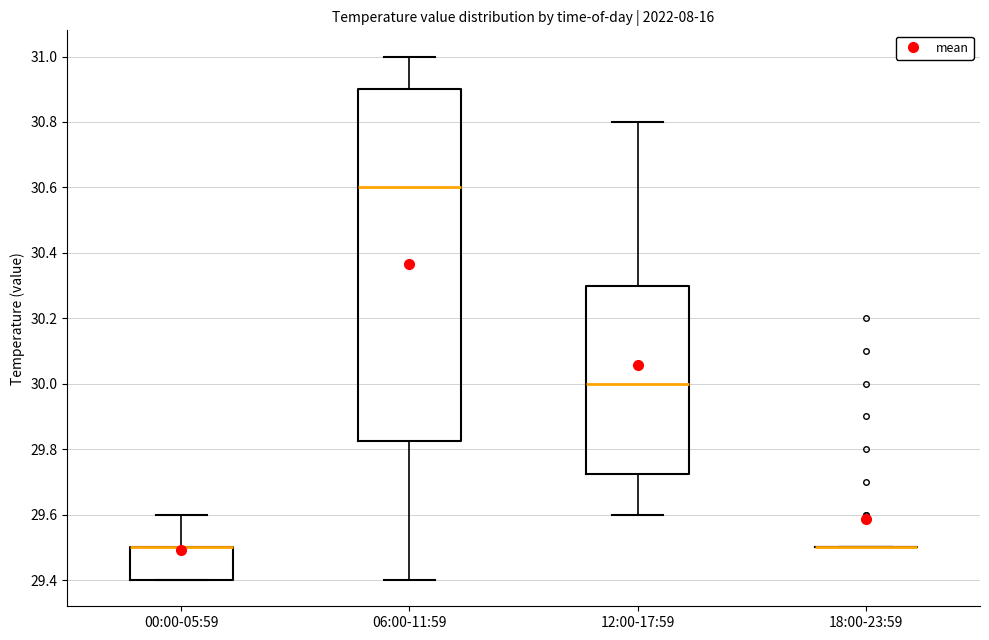

Which box is the tallest, from its lower edge to its upper edge?

06:00-11:59